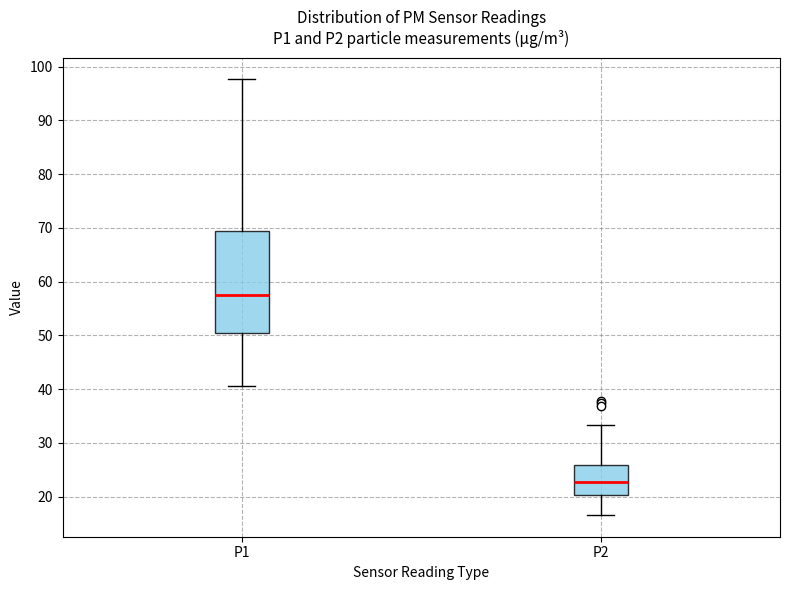

Comparing the boxes themselves (not the whiskers), which one is the tallest?

P1